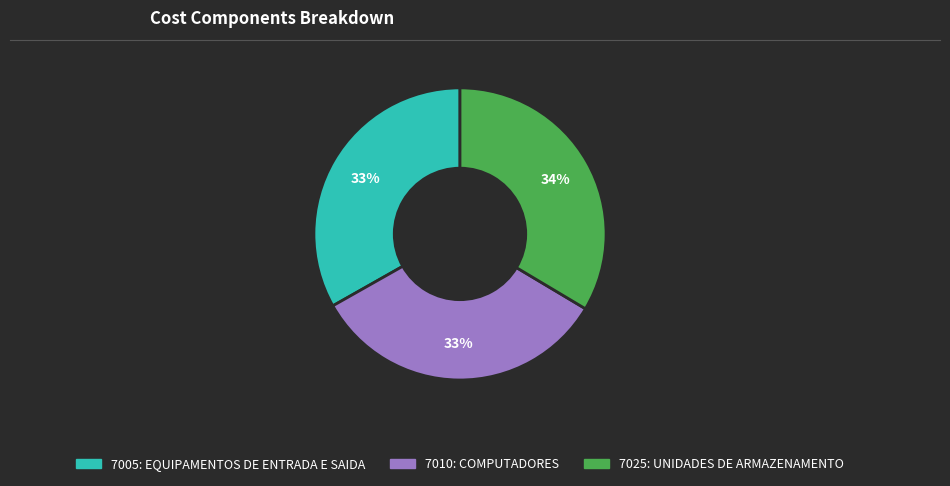

To the nearest percent, what portion does 7010: COMPUTADORES represent?

33%